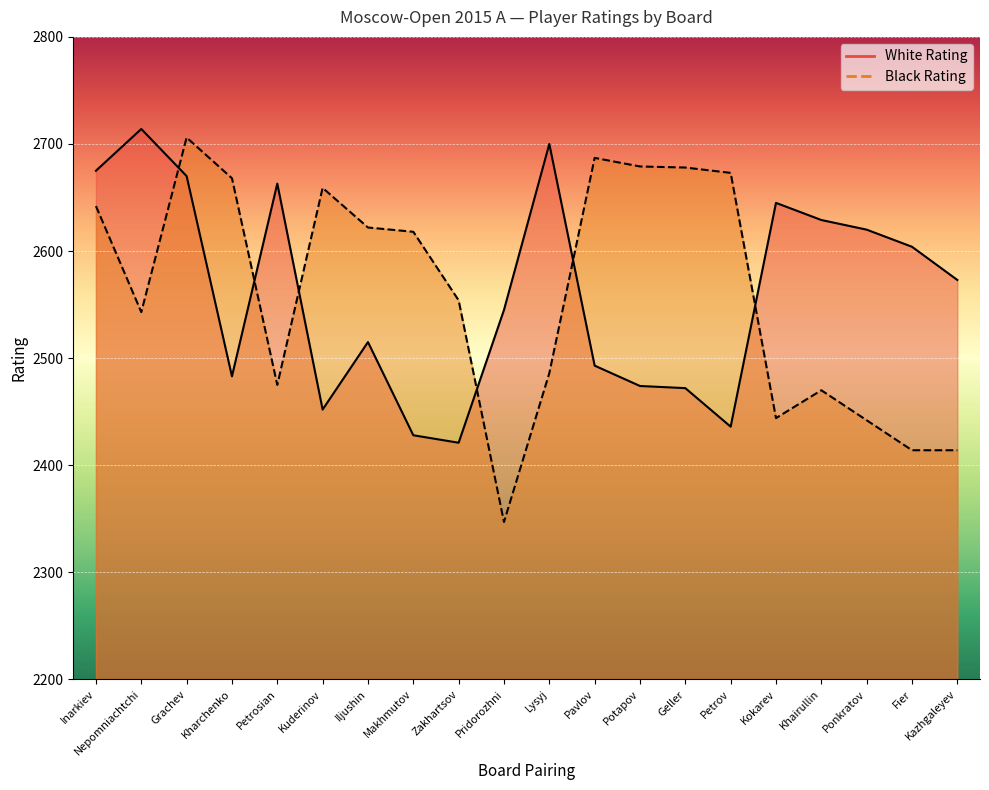

Read the Black Rating value at Geller, to the nearest 50.

2700